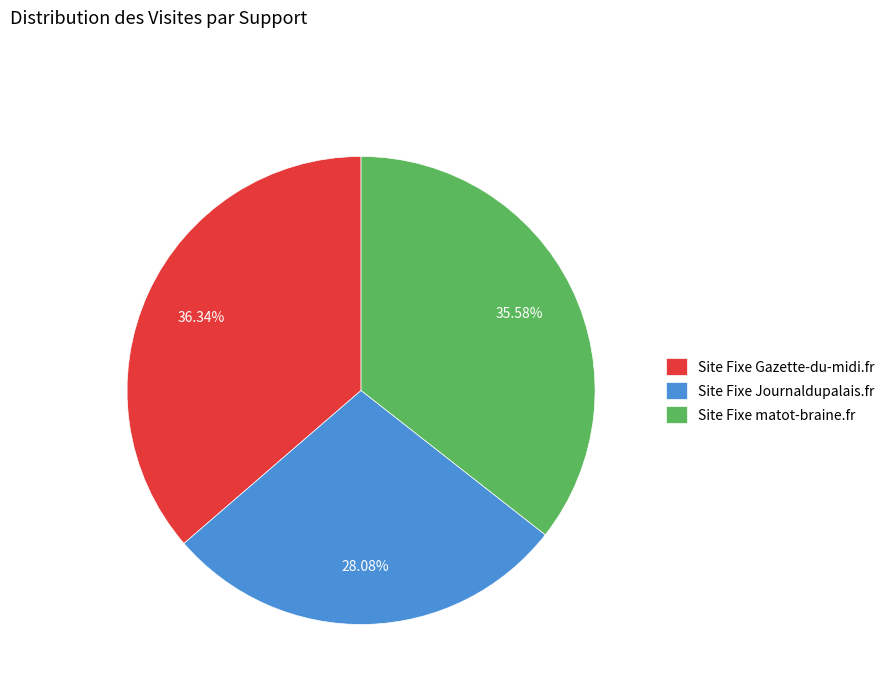

Rank the categories by value from lowest to highest.

Site Fixe Journaldupalais.fr, Site Fixe matot-braine.fr, Site Fixe Gazette-du-midi.fr